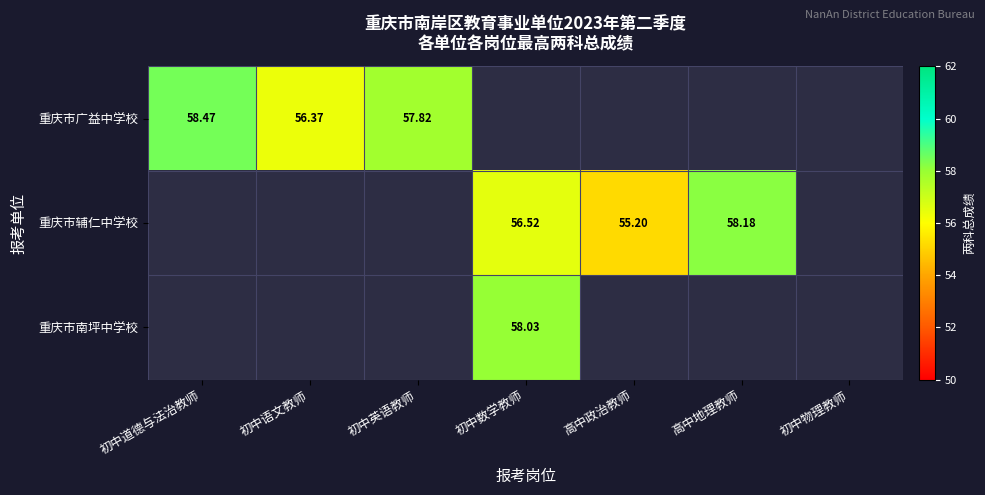

How many data points does each series have?

7